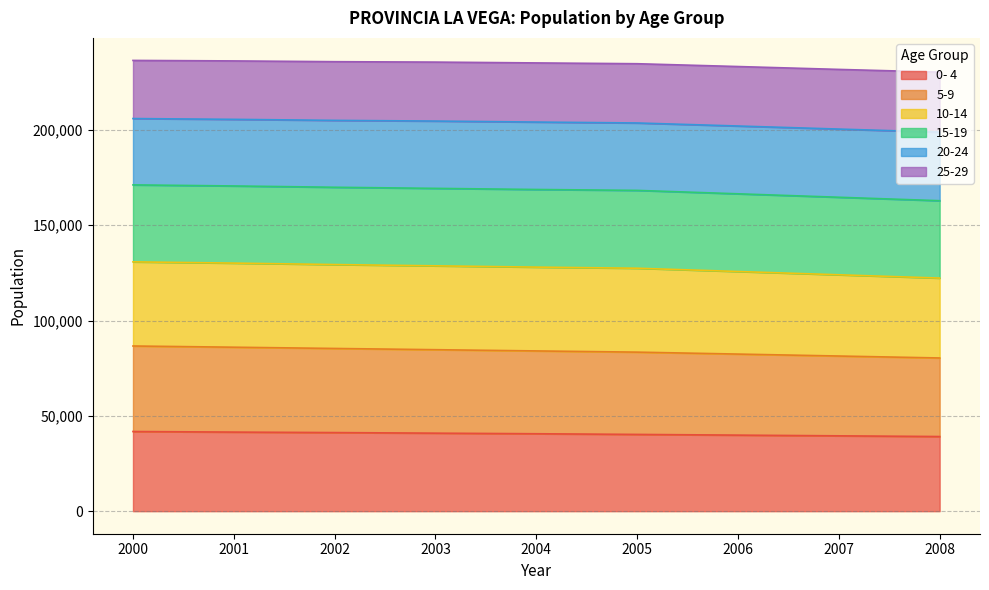

What is the highest value of the 0- 4 series?

41779